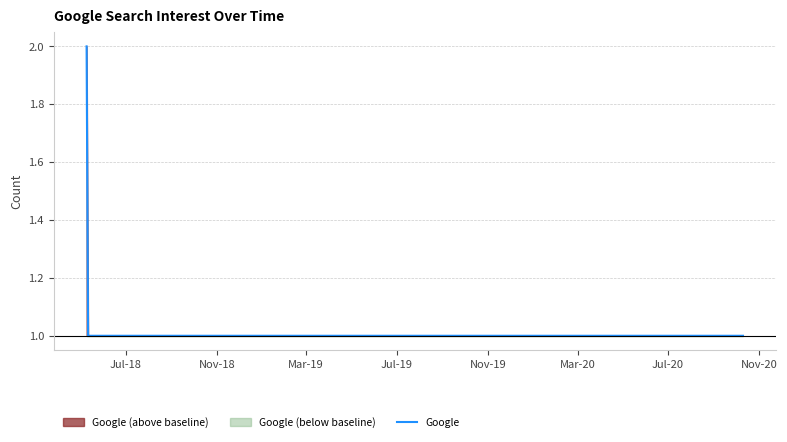

Which has a higher value, Jul-18 or Nov-19?

Jul-18